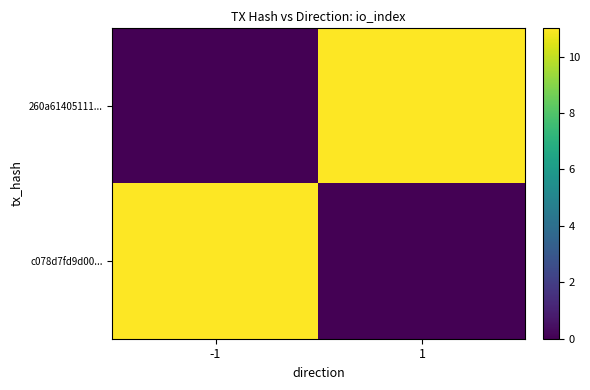

Reading left to right, what are all the values shown in this chart?

260a61405111...: -1=0	1=11
c078d7fd9d00...: -1=11	1=0